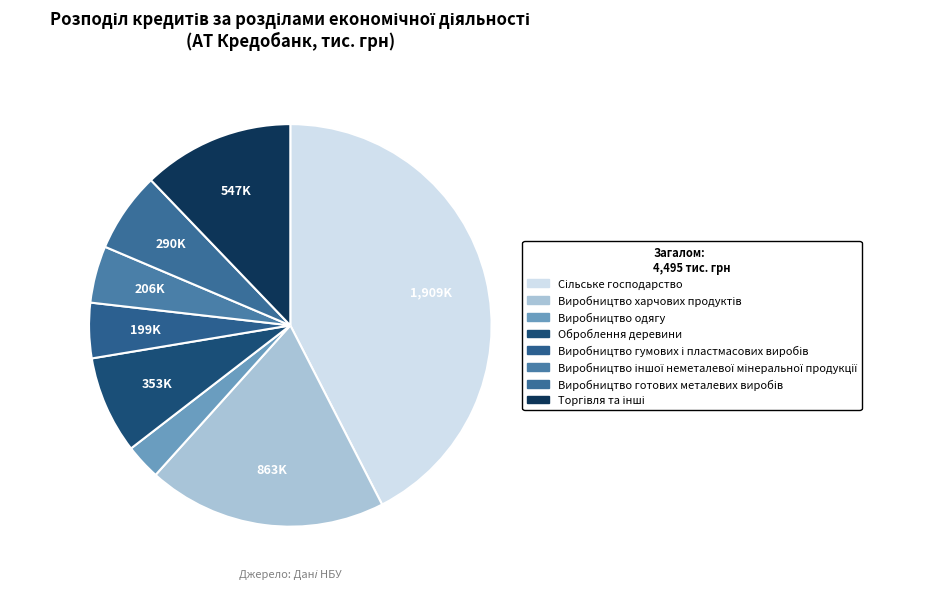

Rank the categories by value from lowest to highest.

Виробництво одягу, Виробництво гумових і пластмасових виробів, Виробництво іншої неметалевої мінеральної продукції, Виробництво готових металевих виробів, Оброблення деревини, Торгівля та інші, Виробництво харчових продуктів, Сільське господарство